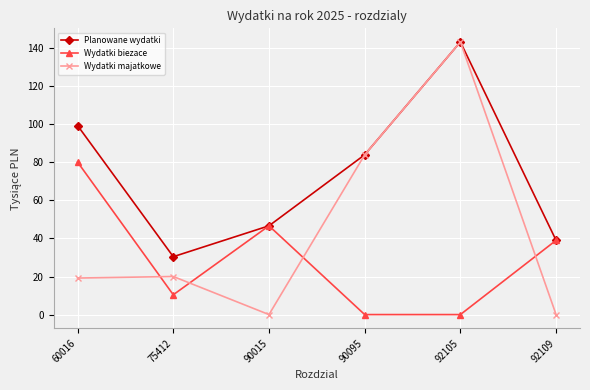

What is the difference between the maximum and minimum values in the Wydatki biezace series?

80.1